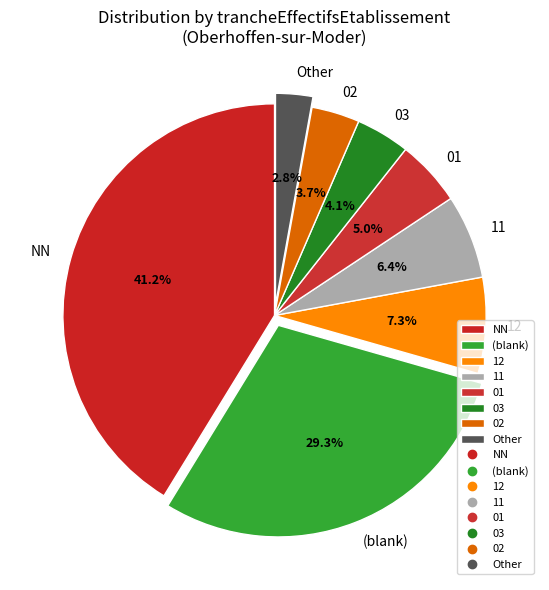

Is 12 the majority of the pie?

No